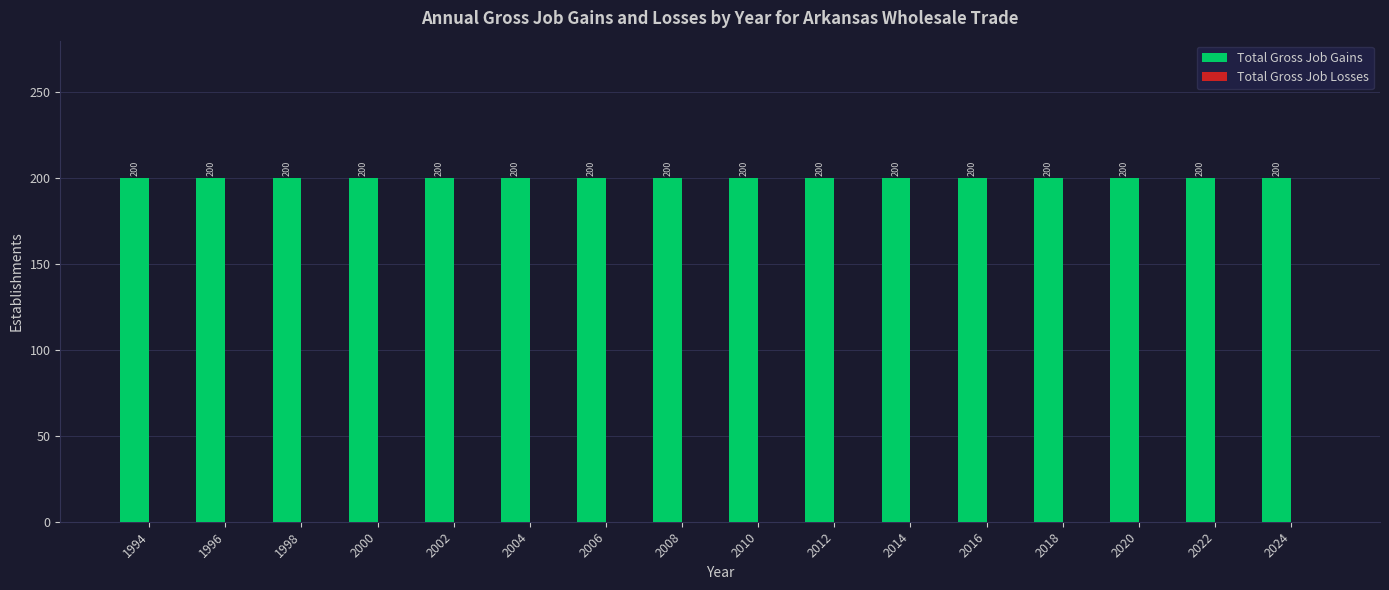

Which series has the widest spread of values?

Total Gross Job Gains